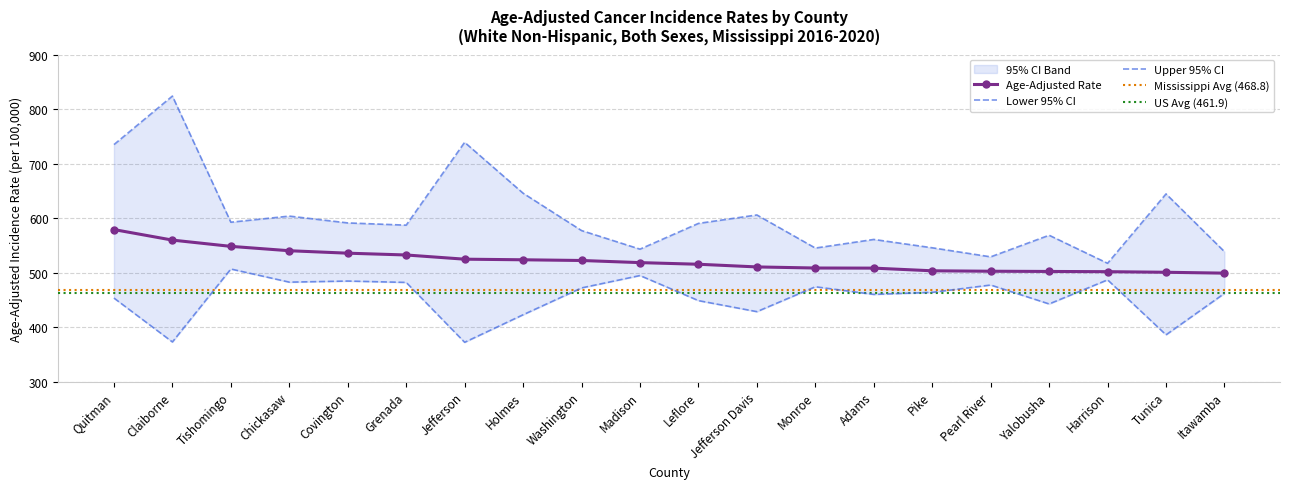

True or false: Age-Adjusted Rate and Upper 95% CI cross at least once.

False